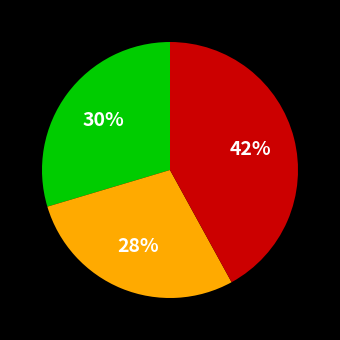

Does any single category account for the majority?

No